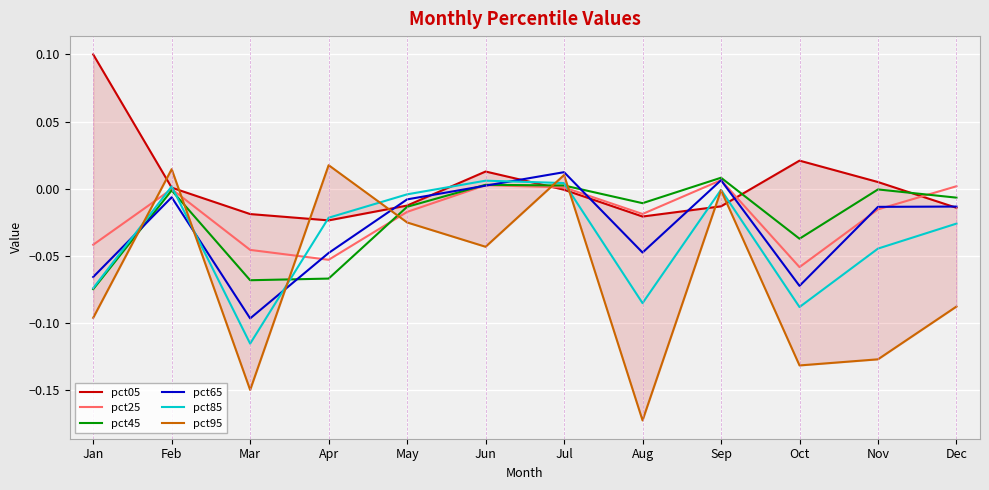

Rank the categories by pct05 value from lowest to highest.

Apr, Aug, Mar, Dec, Sep, May, Jul, Feb, Nov, Jun, Oct, Jan